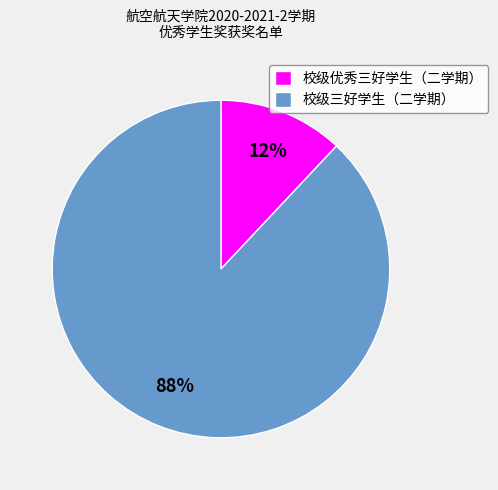

Is the sum of 校级优秀三好学生（二学期） and 校级三好学生（二学期） greater than half?

Yes